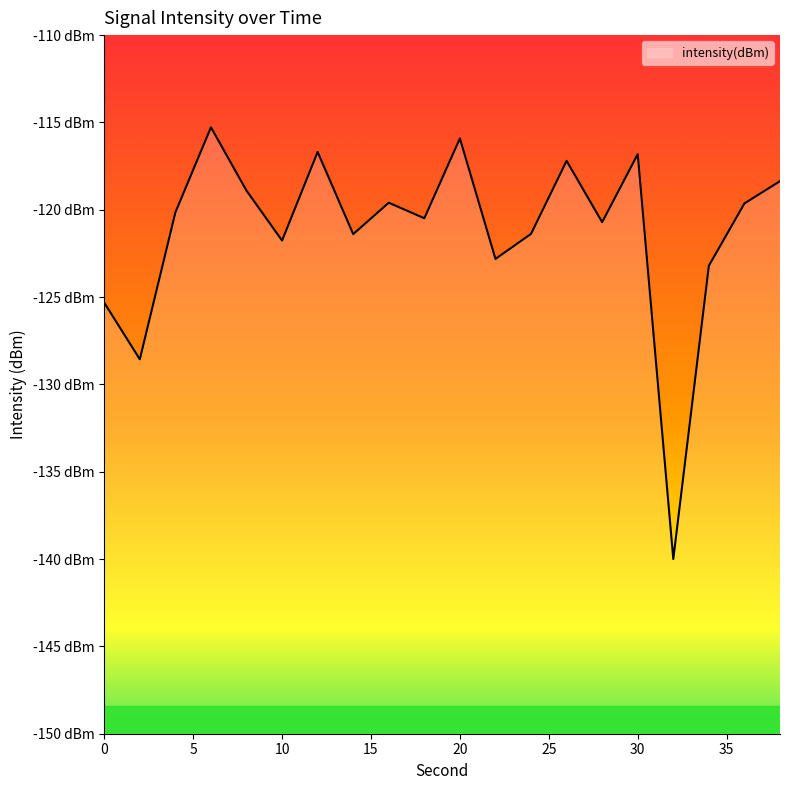

What is the value of the 7th point from the left?

-116.7